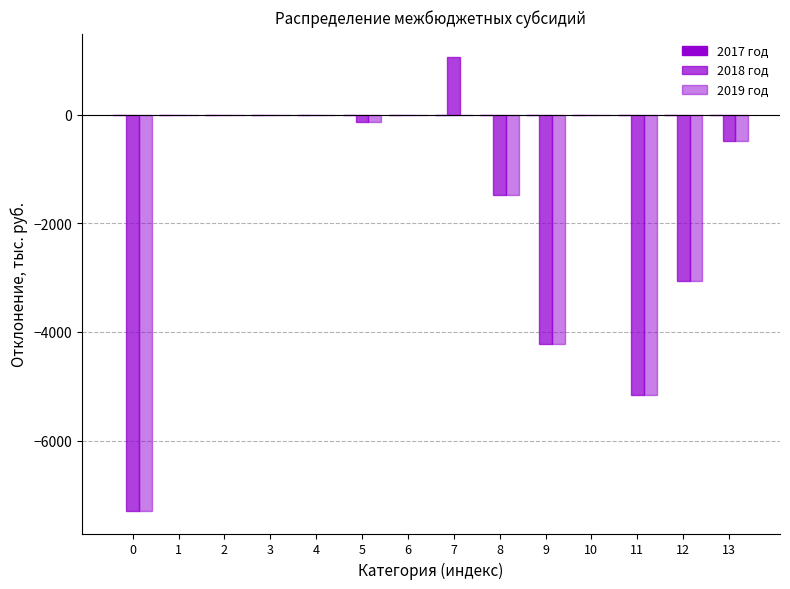

The value of 2019 год at 5 is -214.4. True or false?

False